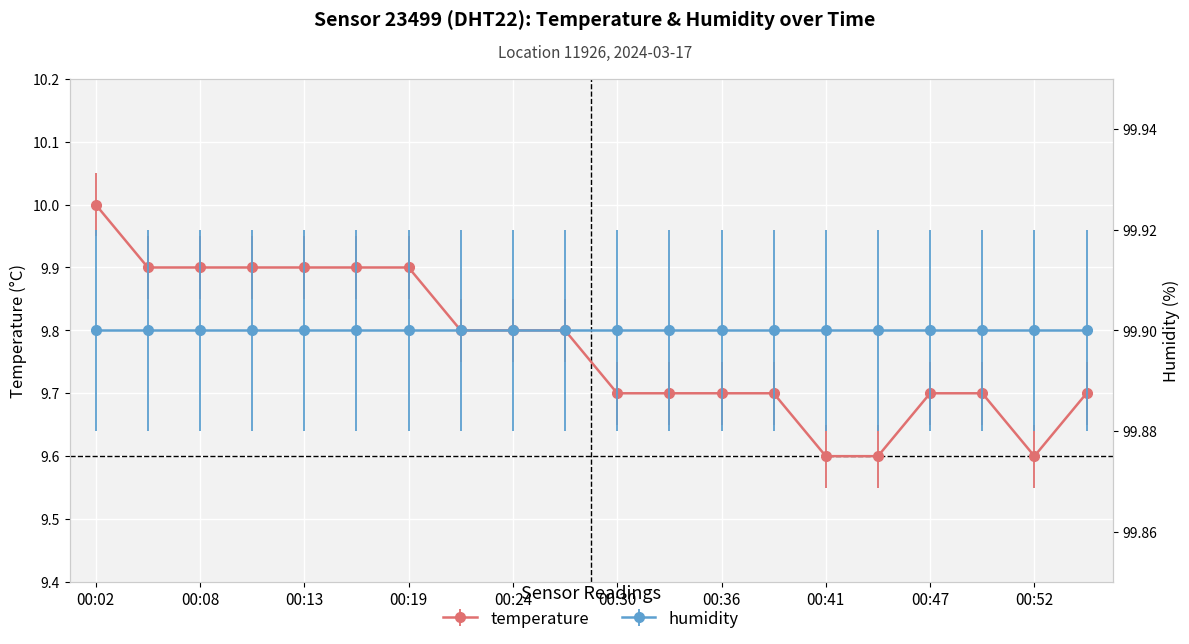

True or false: the data shows 9.9 at 00:08.

True